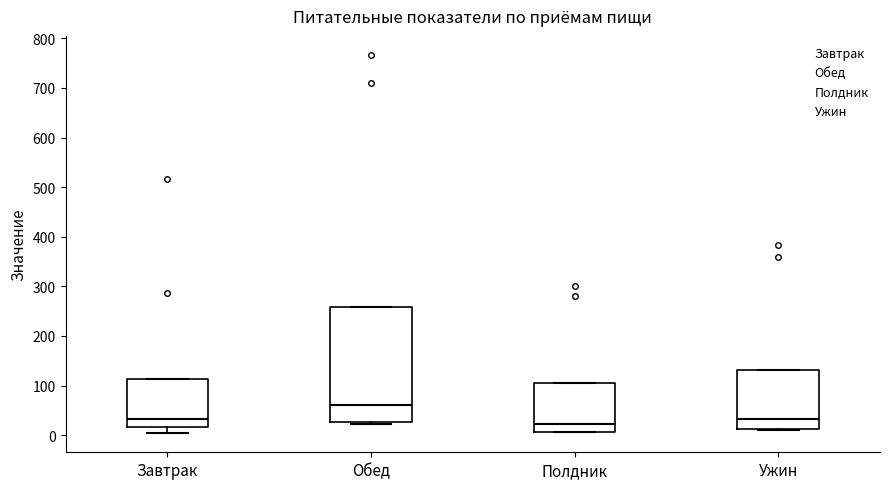

Comparing the boxes themselves (not the whiskers), which one is the tallest?

Обед